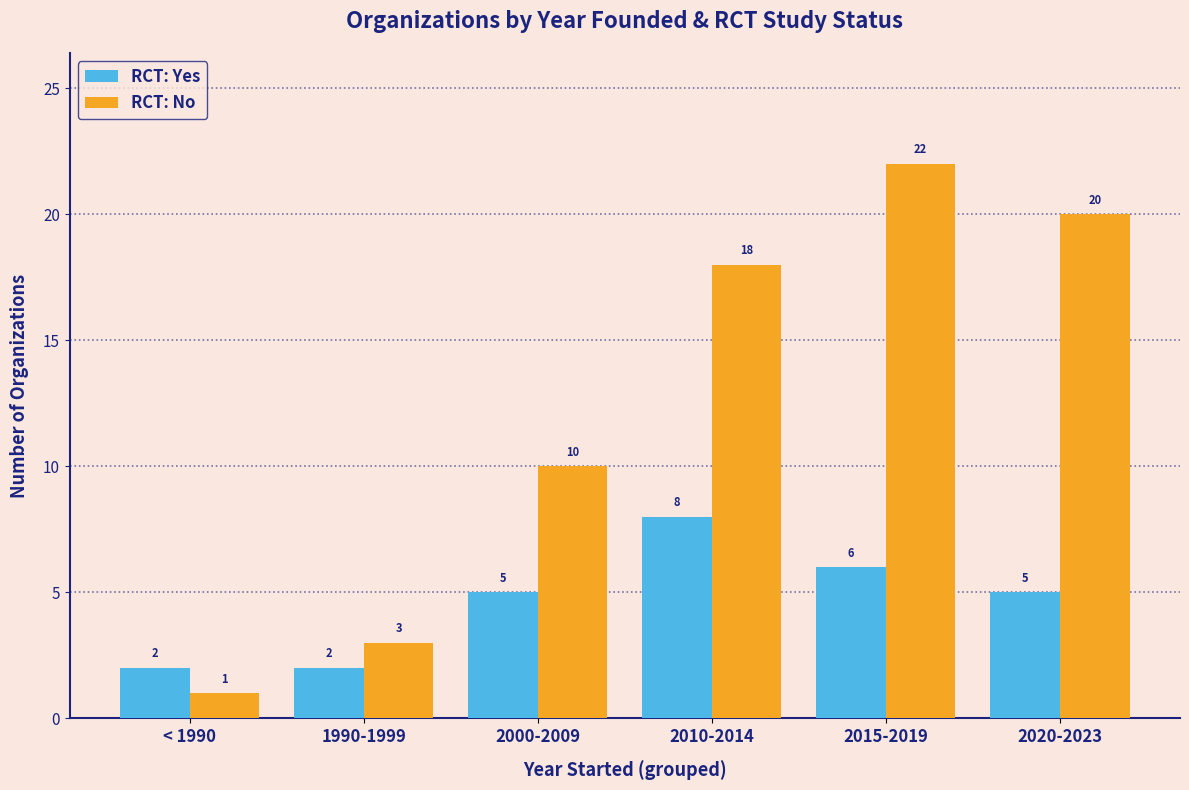

At how many categories does at least one series exceed 21?

1